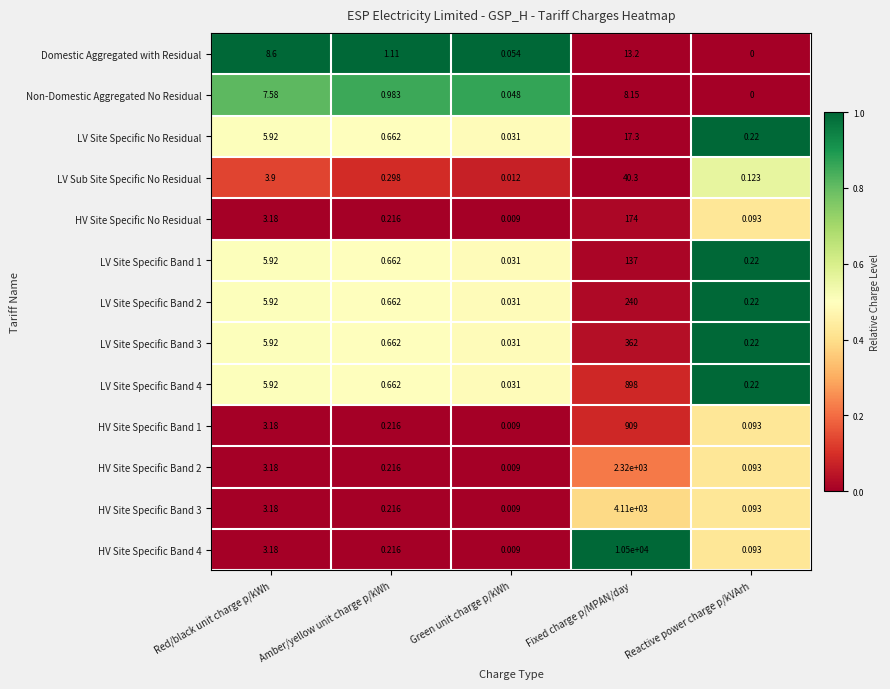

At which category does the chart reach its minimum across all series?

Reactive power charge p/kVArh